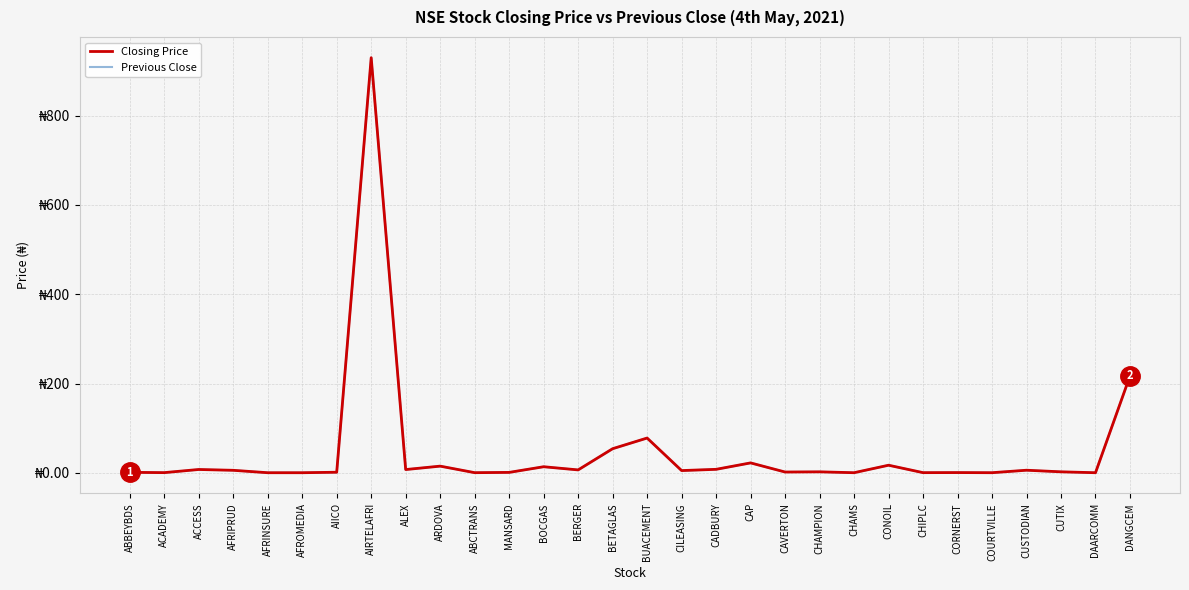

What are all the series names shown in the legend?

Closing Price, Previous Close